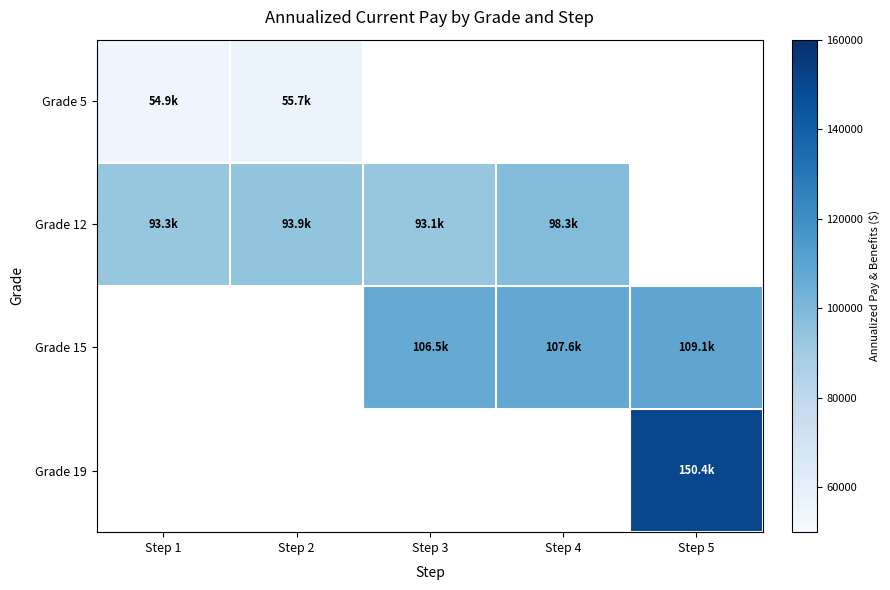

True or false: Grade 5 has a value of 94870.7 at Step 2.

False